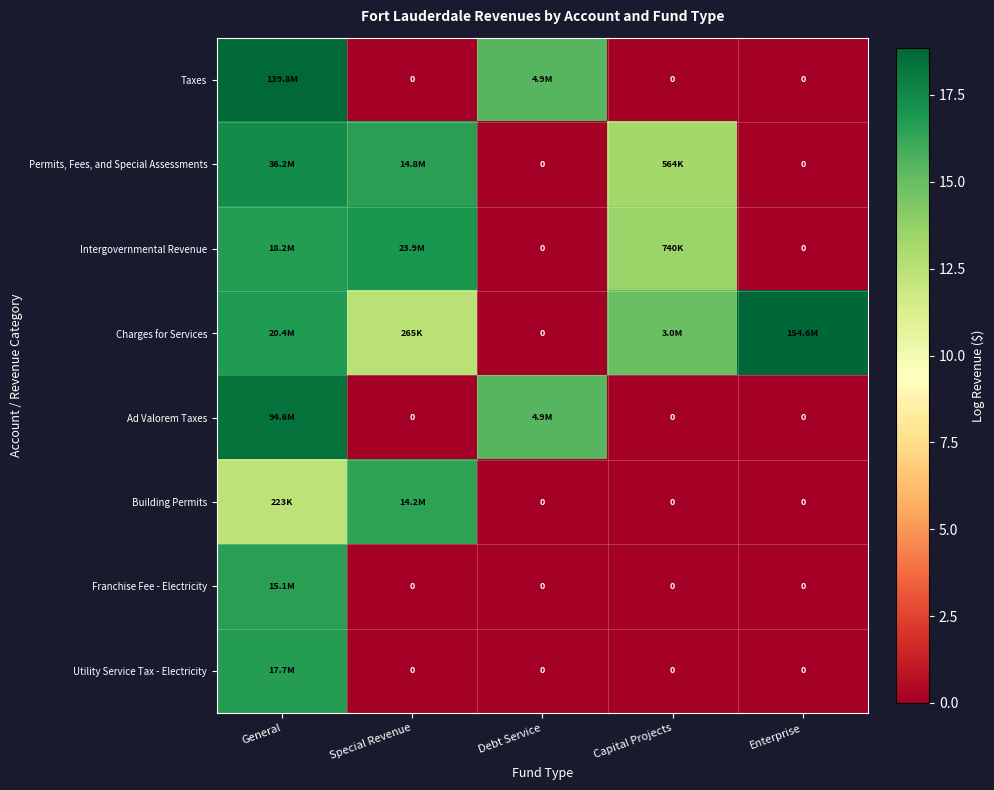

What is the maximum value for Utility Service Tax - Electricity?

16.7